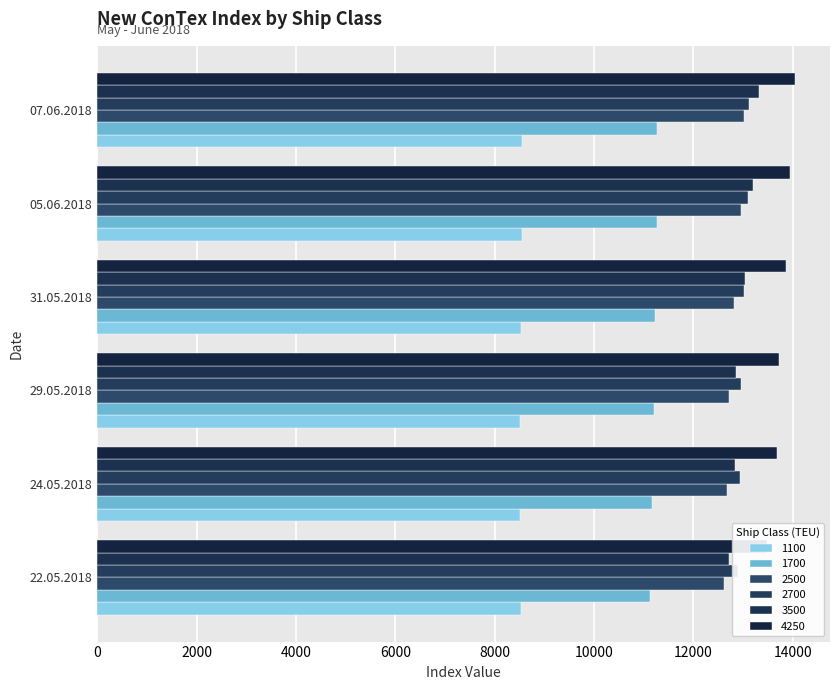

Between 22.05.2018 and 05.06.2018, which series saw the biggest shift?

3500